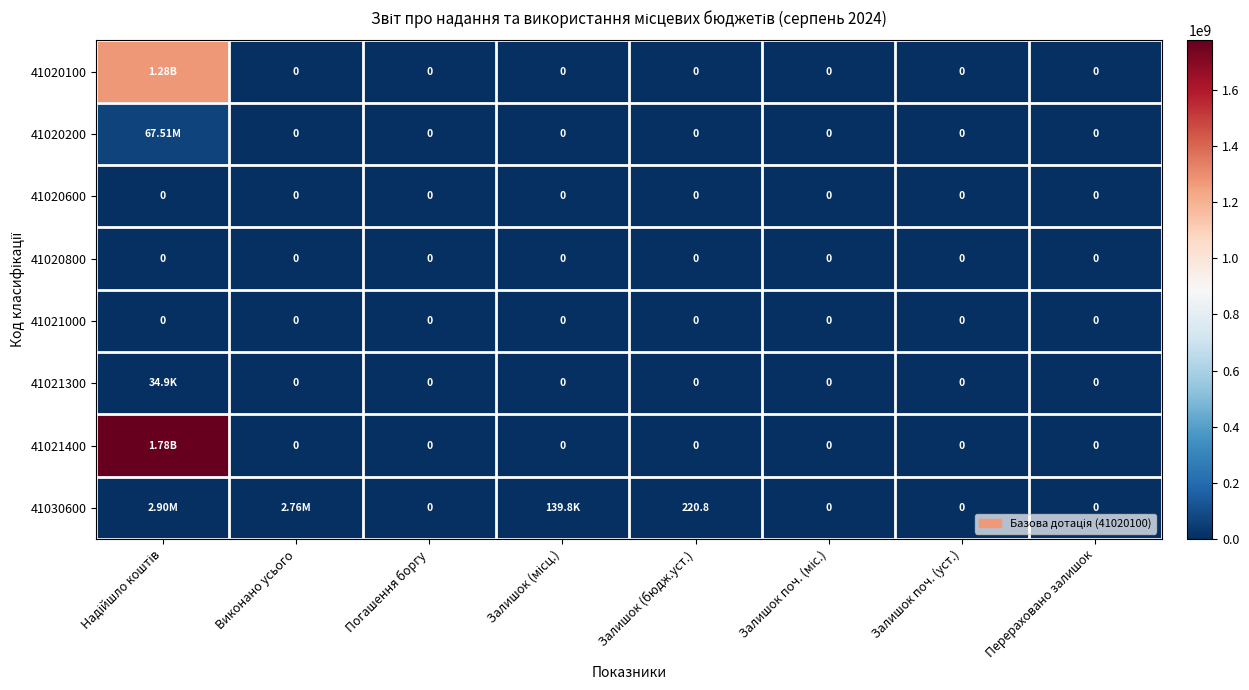

What is the spread (max minus min) of values at Надійшло коштів?

1775646000.0